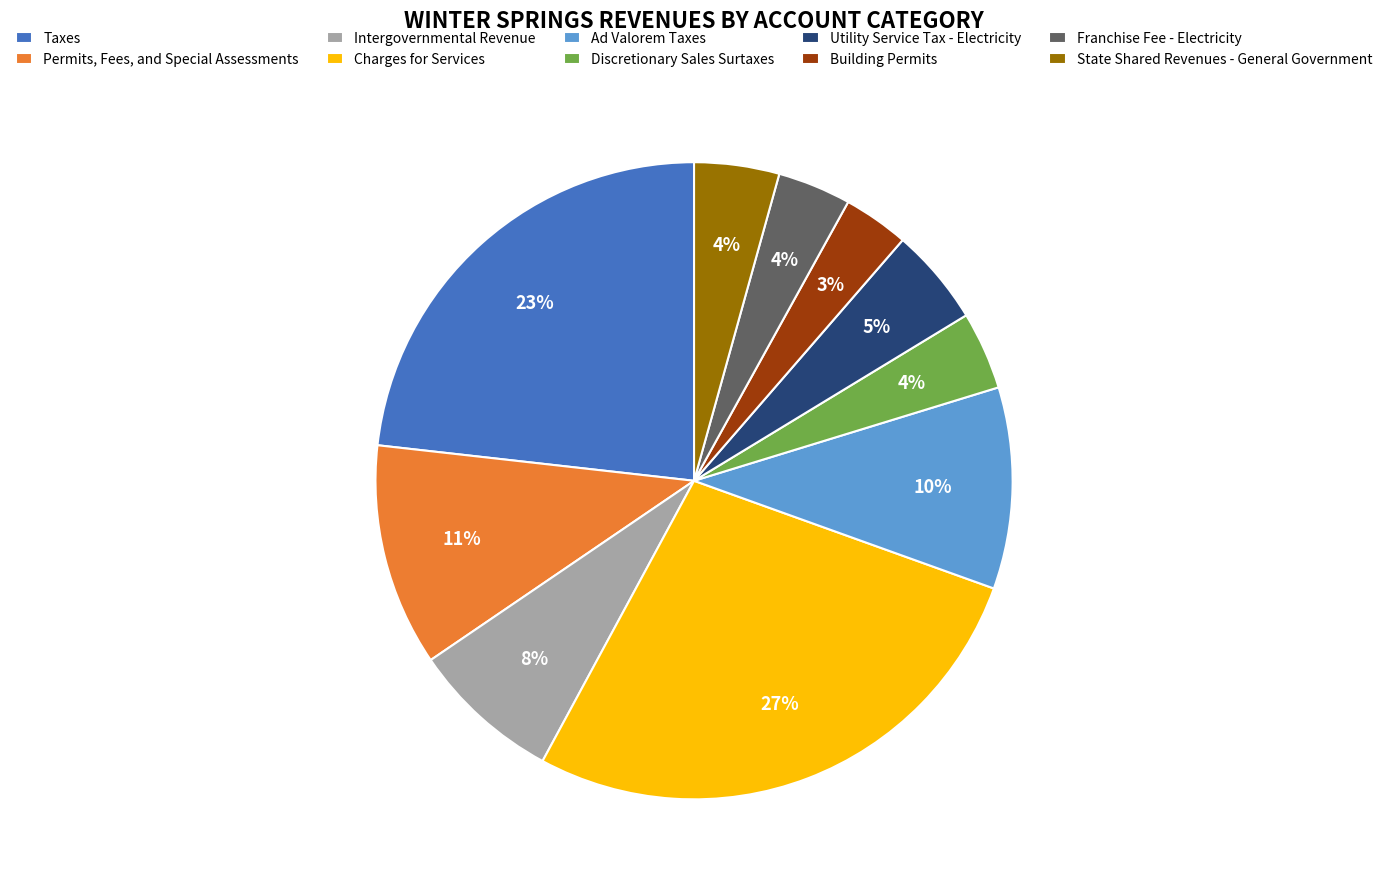

What percentage is the Intergovernmental Revenue slice, to the nearest percent?

8%